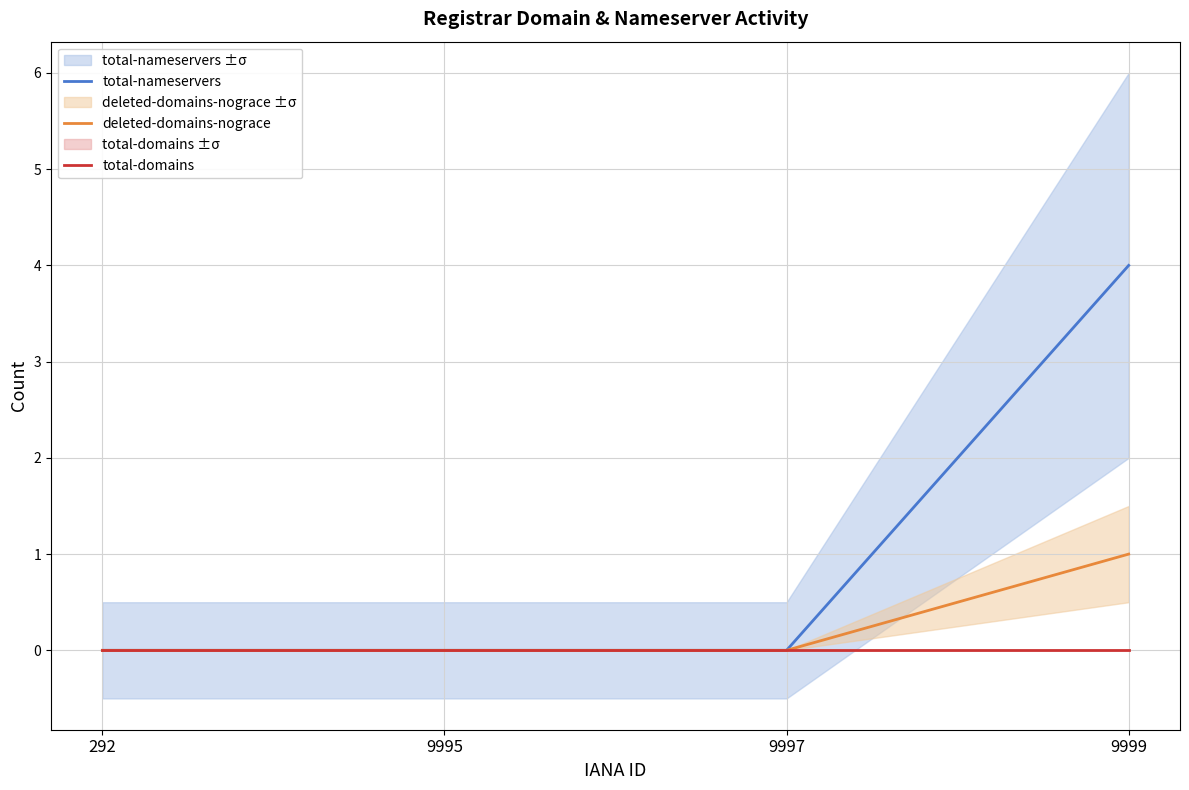

Which series has the widest spread of values?

total-nameservers